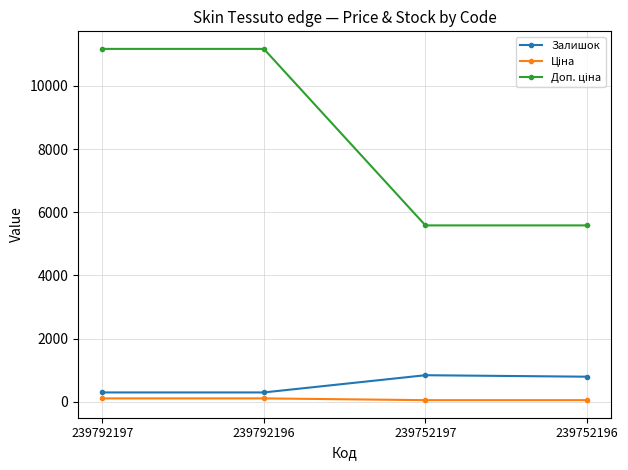

What is the smallest value displayed?

55.9